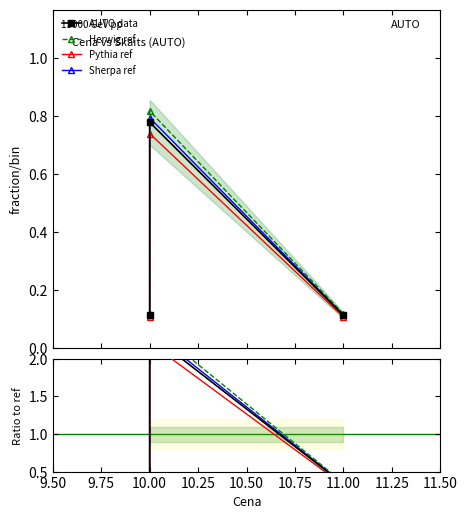

Rank the categories by value from lowest to highest.

10.0, 11.0, 10.0